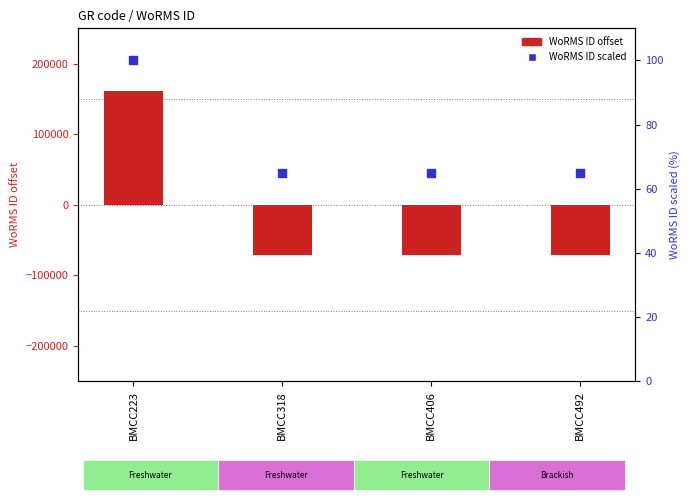

Which series has the largest total across all categories?

WoRMS ID scaled